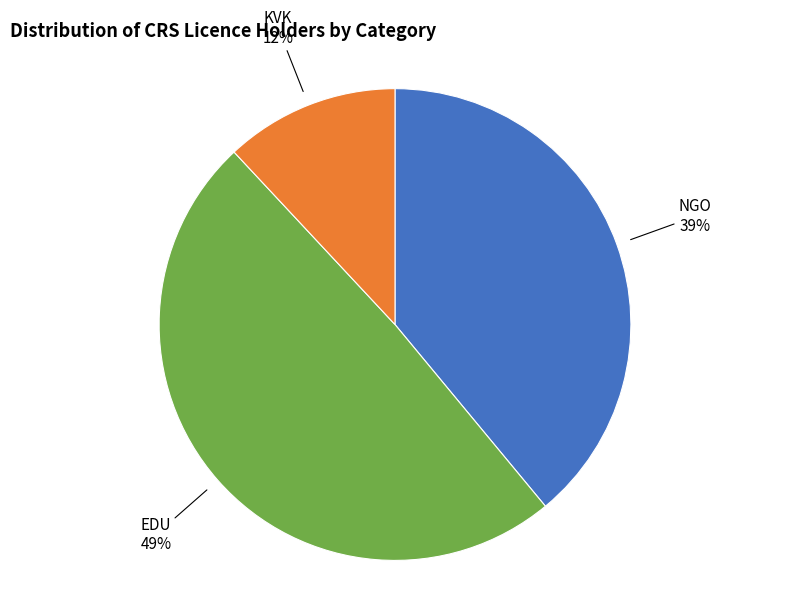

Does any single category account for the majority?

No